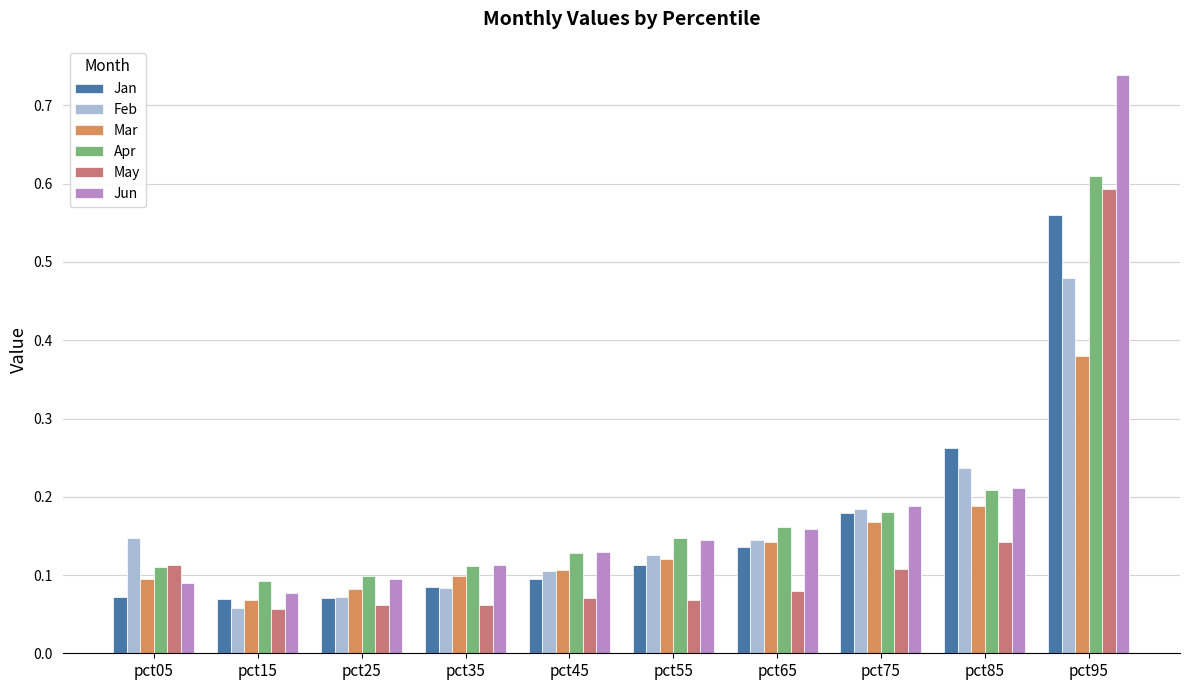

How many Mar values are between 0 and 1?

10